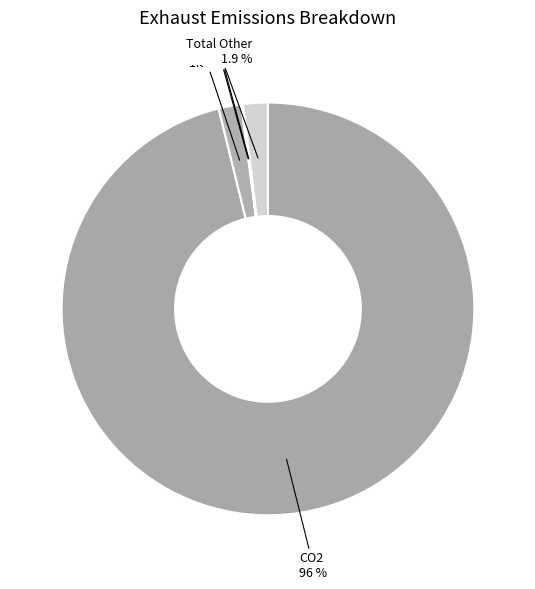

Is there any slice that represents more than half of the pie?

Yes